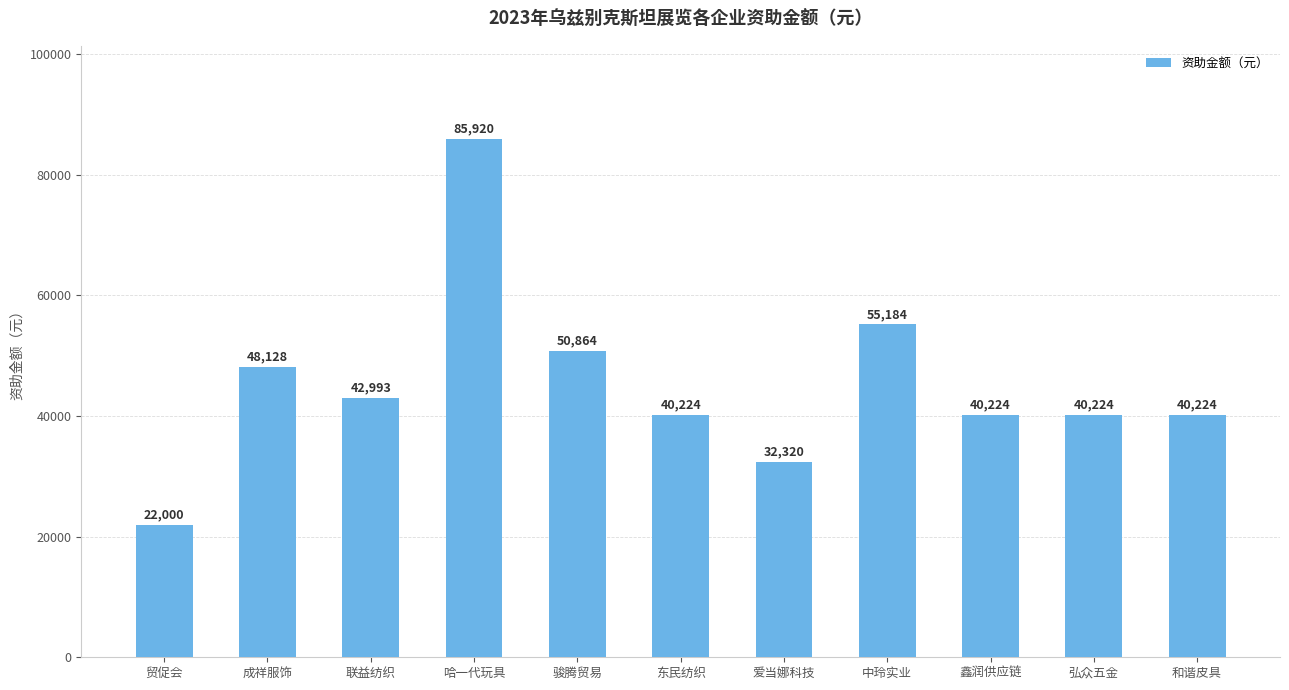

Between 哈一代玩具 and 爱当娜科技, which is larger?

哈一代玩具